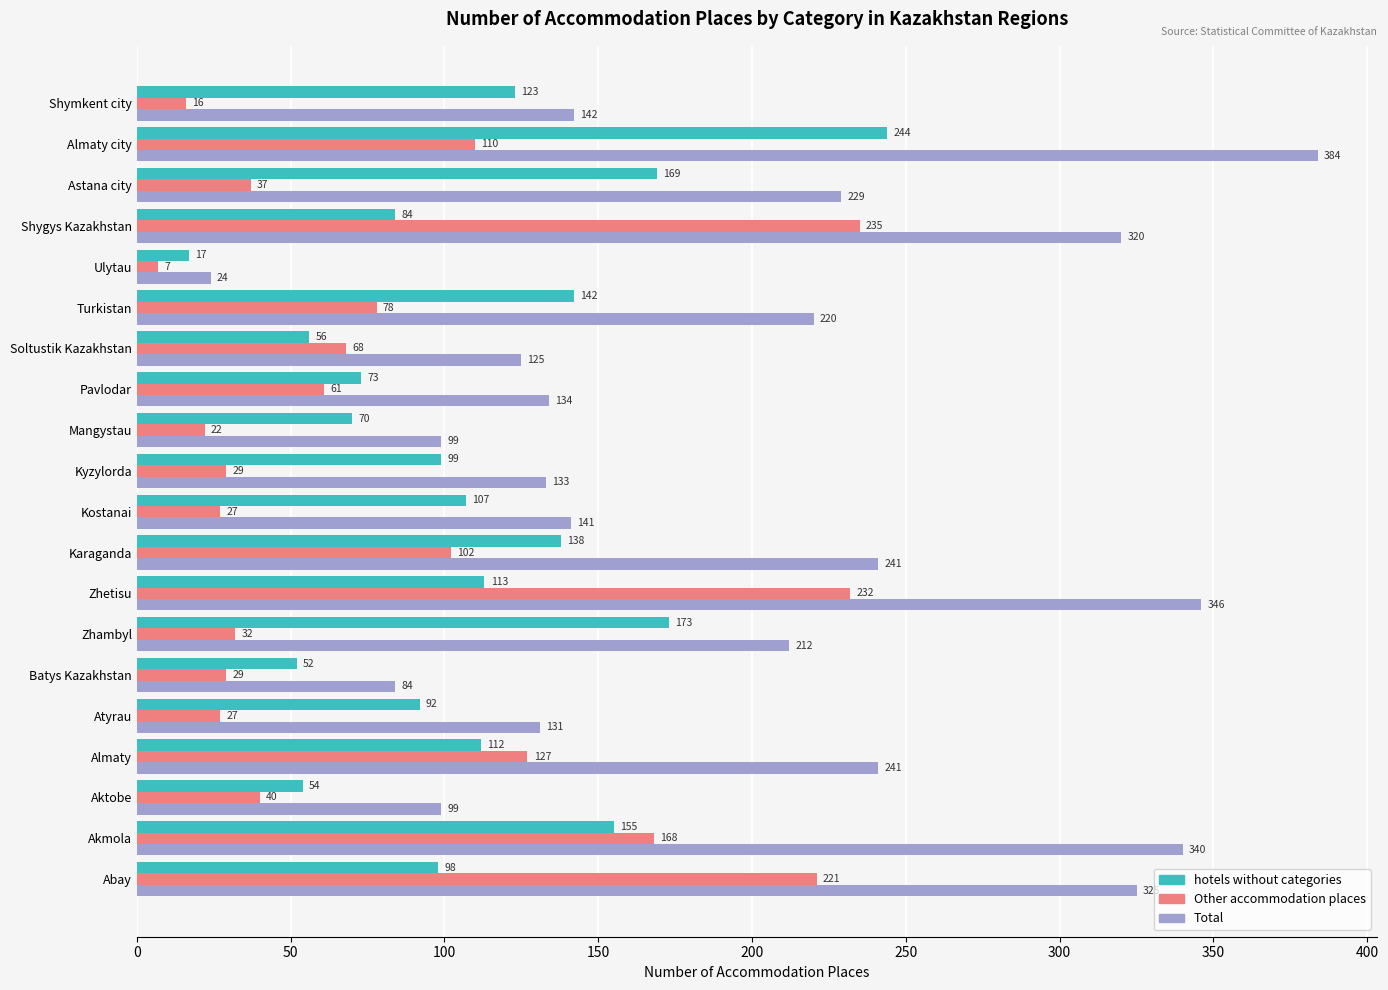

The value of Other accommodation places at Aktobe is 40. True or false?

True